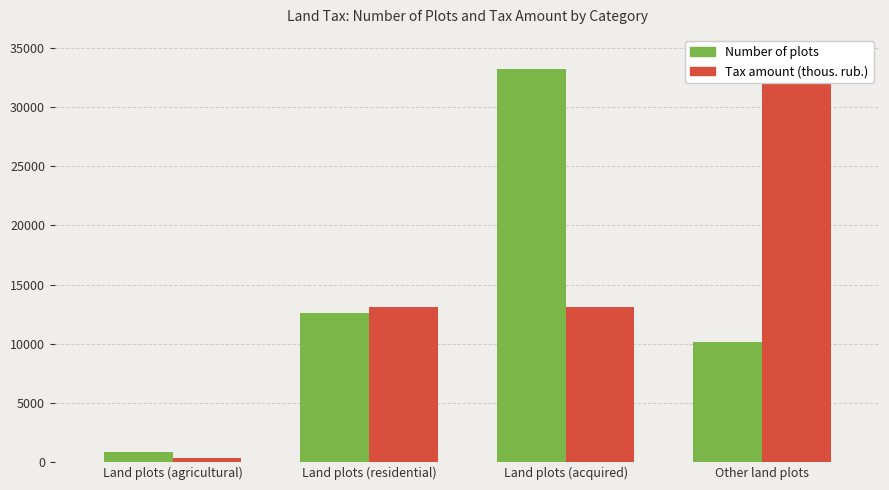

What is the difference between the maximum and minimum values in the Number of plots series?

32422